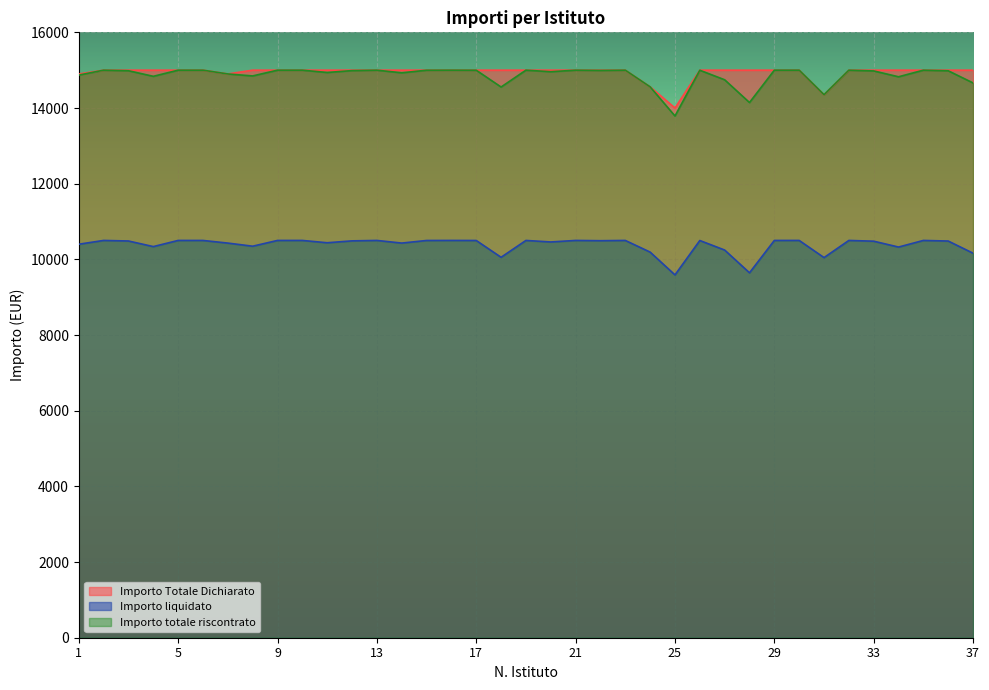

True or false: Importo liquidato has a value of 13797.4 at 22.

False